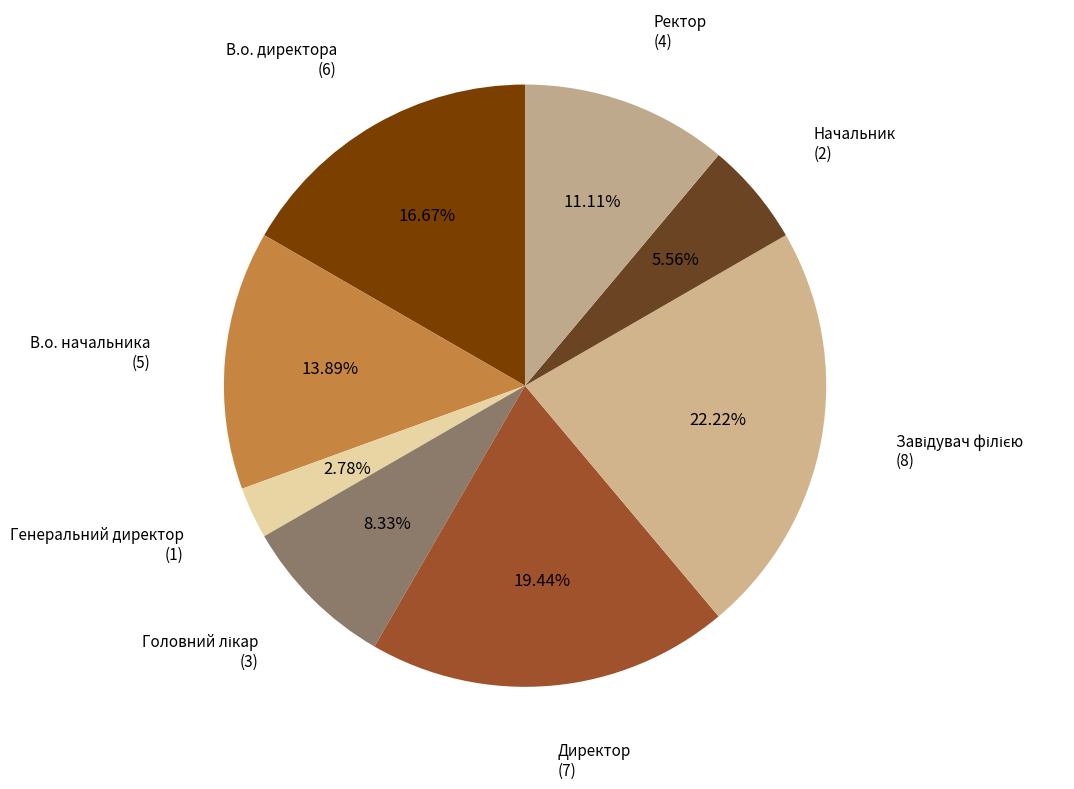

Combined, do Начальник and В.о. начальника account for over 50%?

No